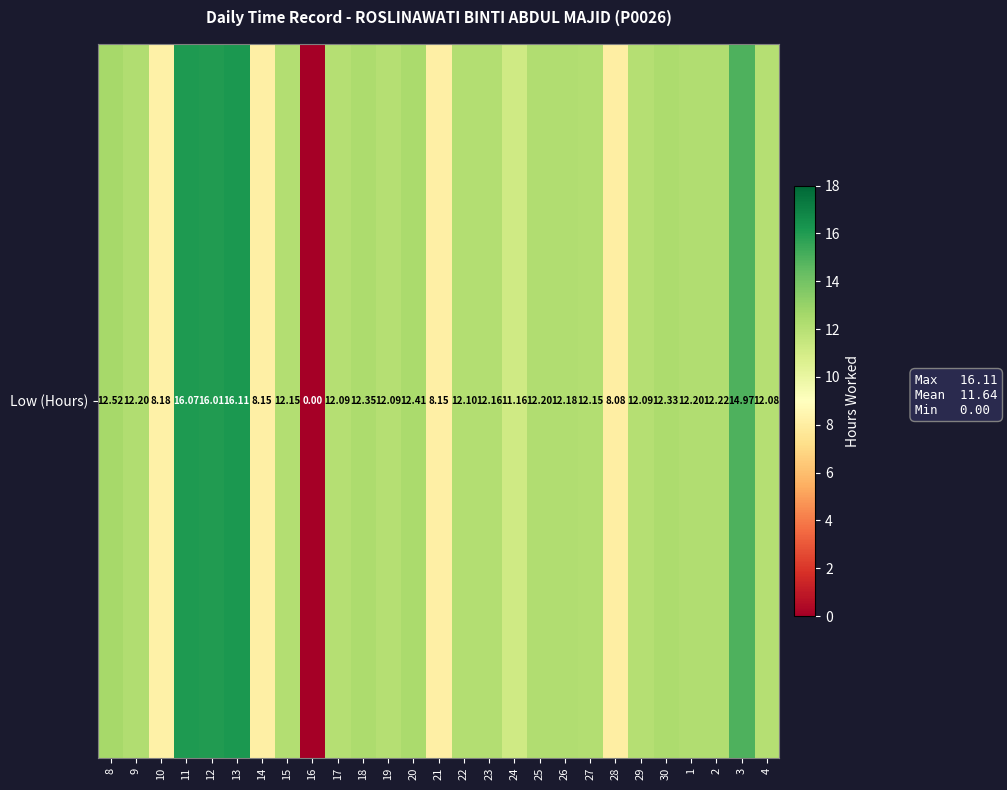

What is the approximate value at 9?

12.2